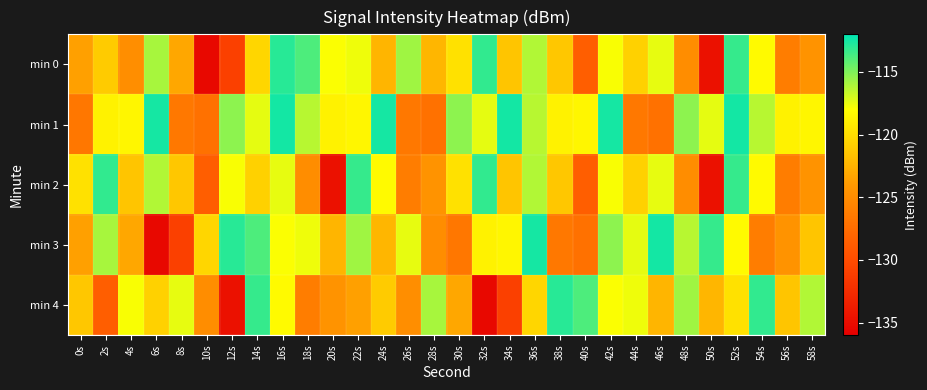

How many distinct data groups are displayed?

5